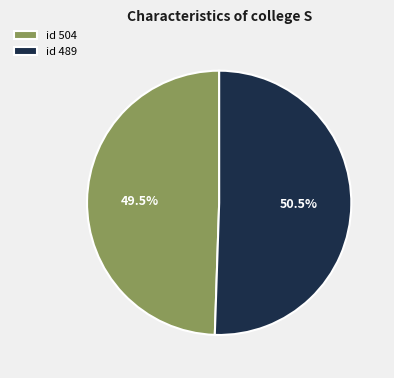

What is the ratio of the value at id 504 to the value at id 489?

1.0